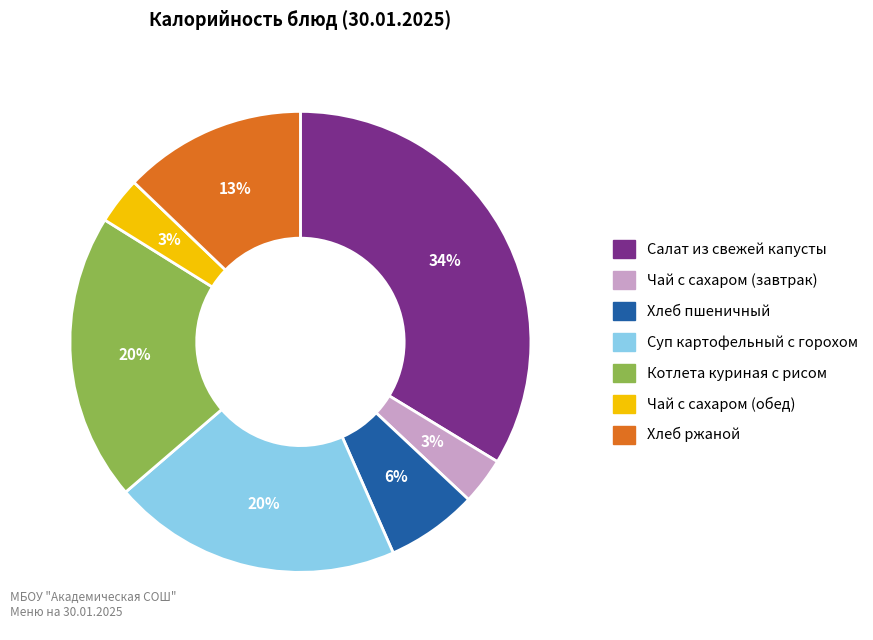

To the nearest percent, what percentage of the pie is Суп картофельный с горохом?

20%